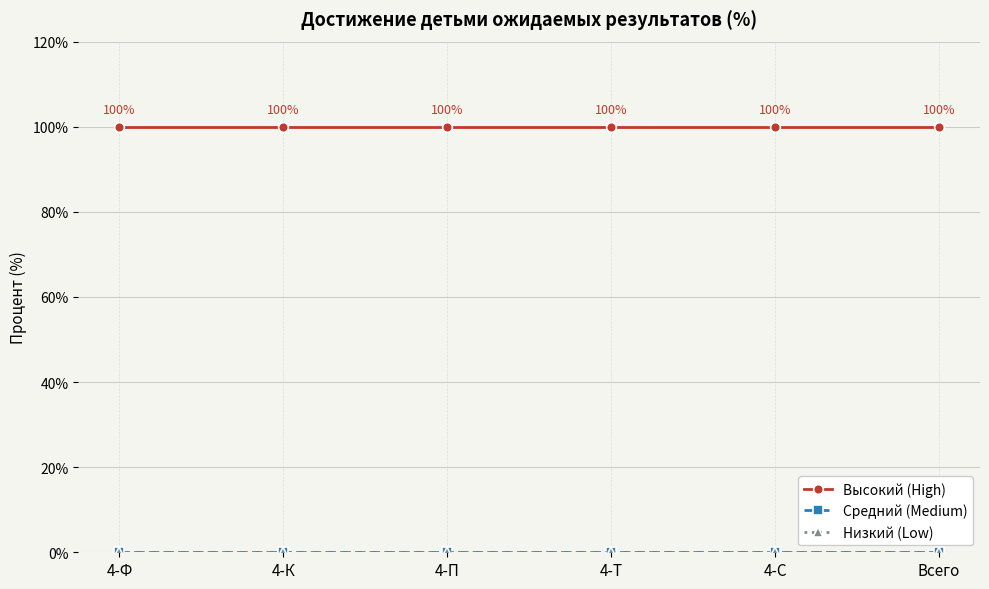

Is this an area chart (filled region under the line)?

No